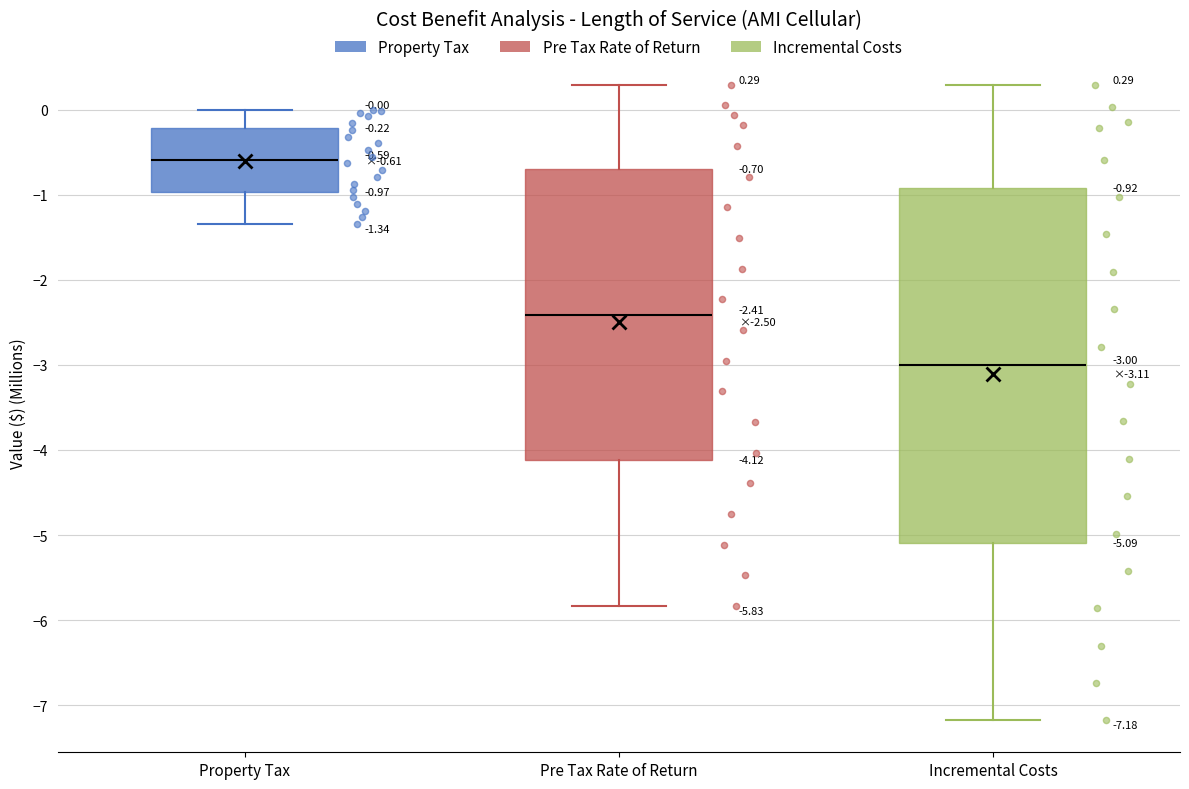

Which box has the lowest median line?

Incremental Costs